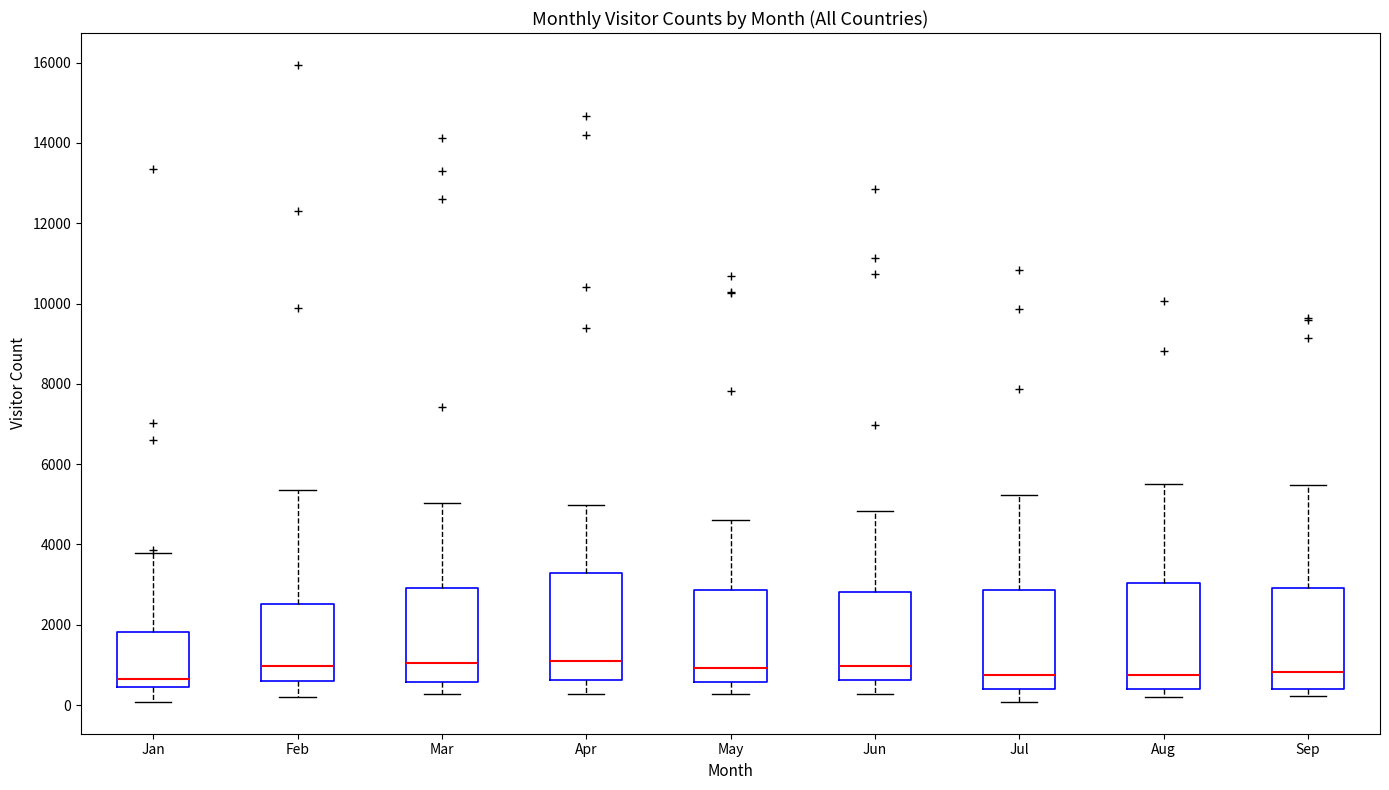

Reading left to right, read every box against the y-axis: the position of its median line, the range the box covers, and the ends of its whiskers. The values are not printed on the chart, so give them approximately, as read against the axis.

Jan: median 600, box 400 to 1800, whiskers 0 to 3800
Feb: median 1000, box 600 to 2600, whiskers 200 to 5400
Mar: median 1000, box 600 to 3000, whiskers 200 to 5000
Apr: median 1200, box 600 to 3400, whiskers 200 to 5000
May: median 1000, box 600 to 2800, whiskers 200 to 4600
Jun: median 1000, box 600 to 2800, whiskers 200 to 4800
Jul: median 800, box 400 to 2800, whiskers 0 to 5200
Aug: median 800, box 400 to 3000, whiskers 200 to 5400
Sep: median 800, box 400 to 3000, whiskers 200 to 5400